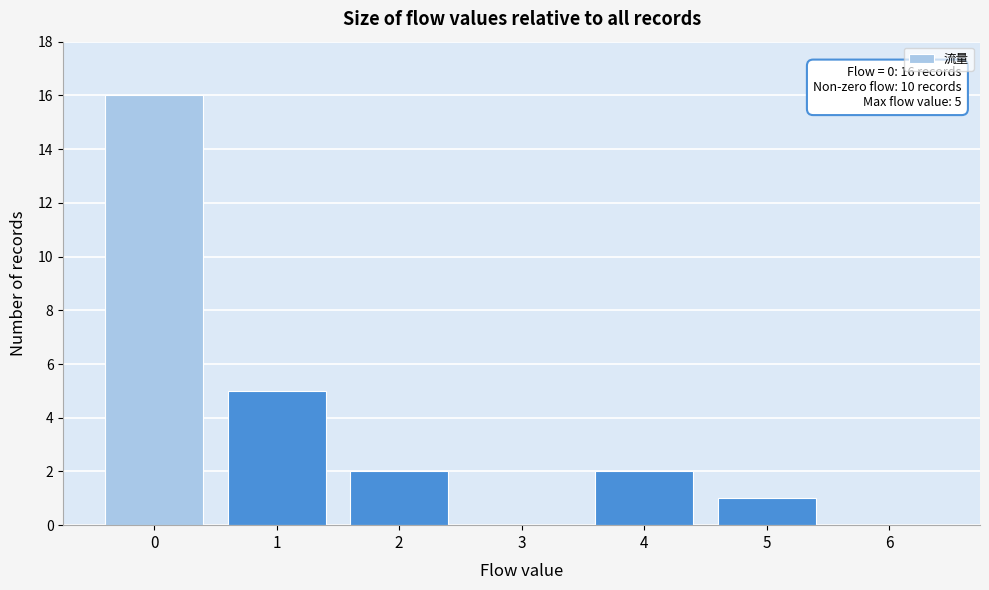

Over which range of the x-axis is the bar tallest?

-0.5 to 0.5